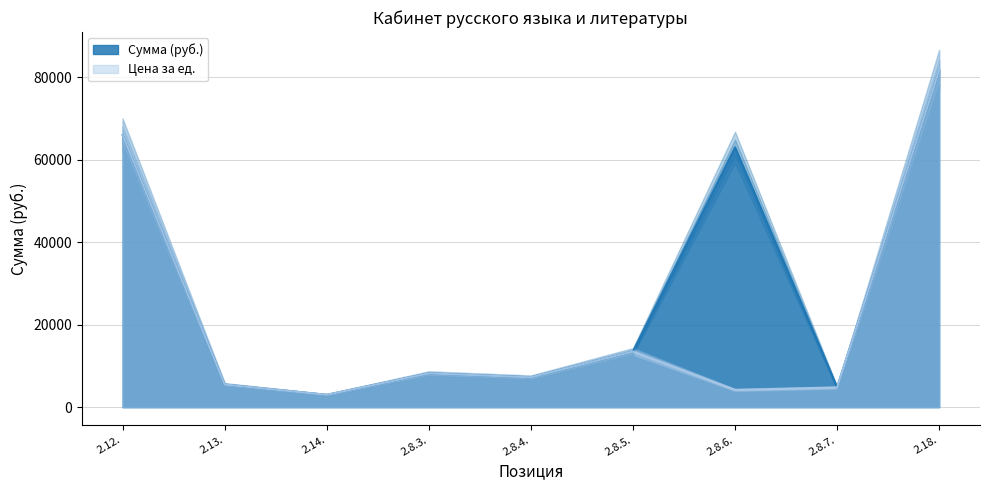

At which label does Сумма (руб.) first exceed 8200?

2.12.